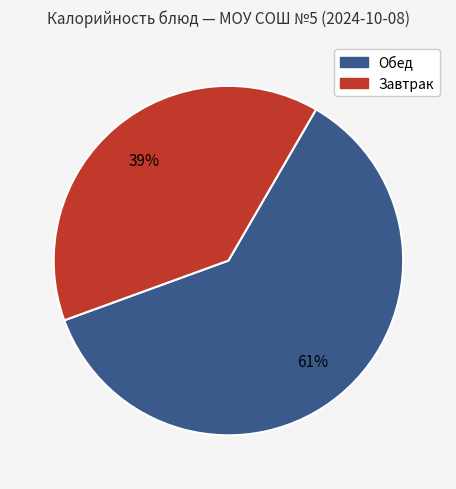

Is there a majority slice in this chart?

Yes